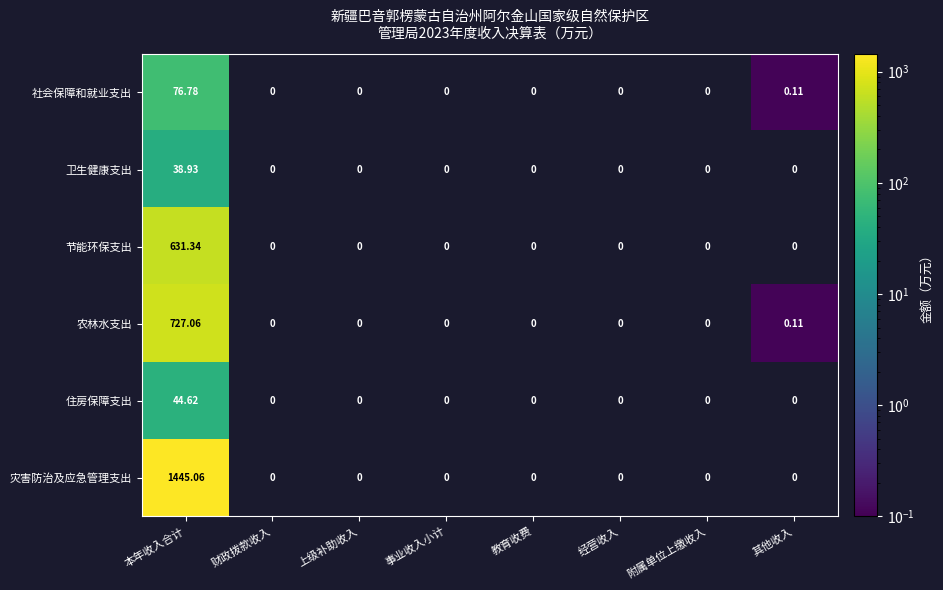

Rank the series at 本年收入合计 from highest to lowest value.

灾害防治及应急管理支出, 农林水支出, 节能环保支出, 社会保障和就业支出, 住房保障支出, 卫生健康支出